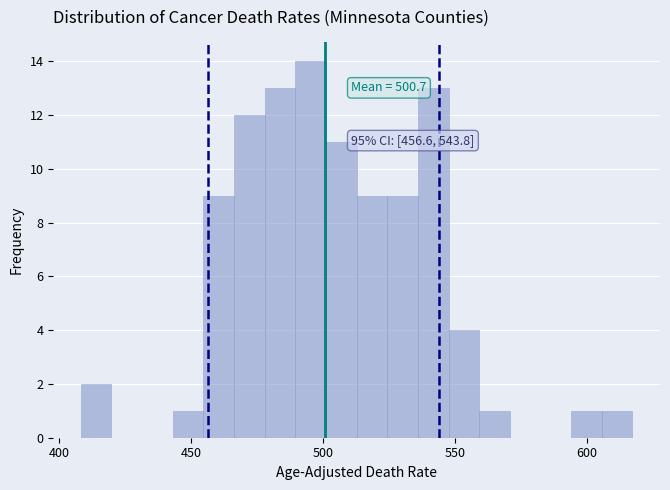

Around what value on the x-axis is the tallest bar? Give the approximate position of its centre, as read against the axis.

495